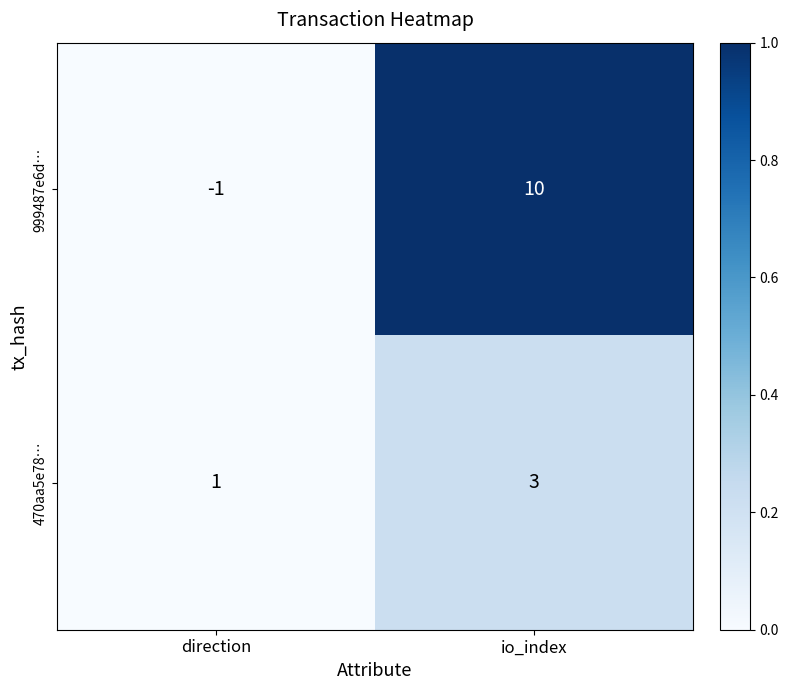

Reading left to right, transcribe all the data shown in this chart.

999487e6d…: direction=-1	io_index=10
470aa5e78…: direction=1	io_index=3